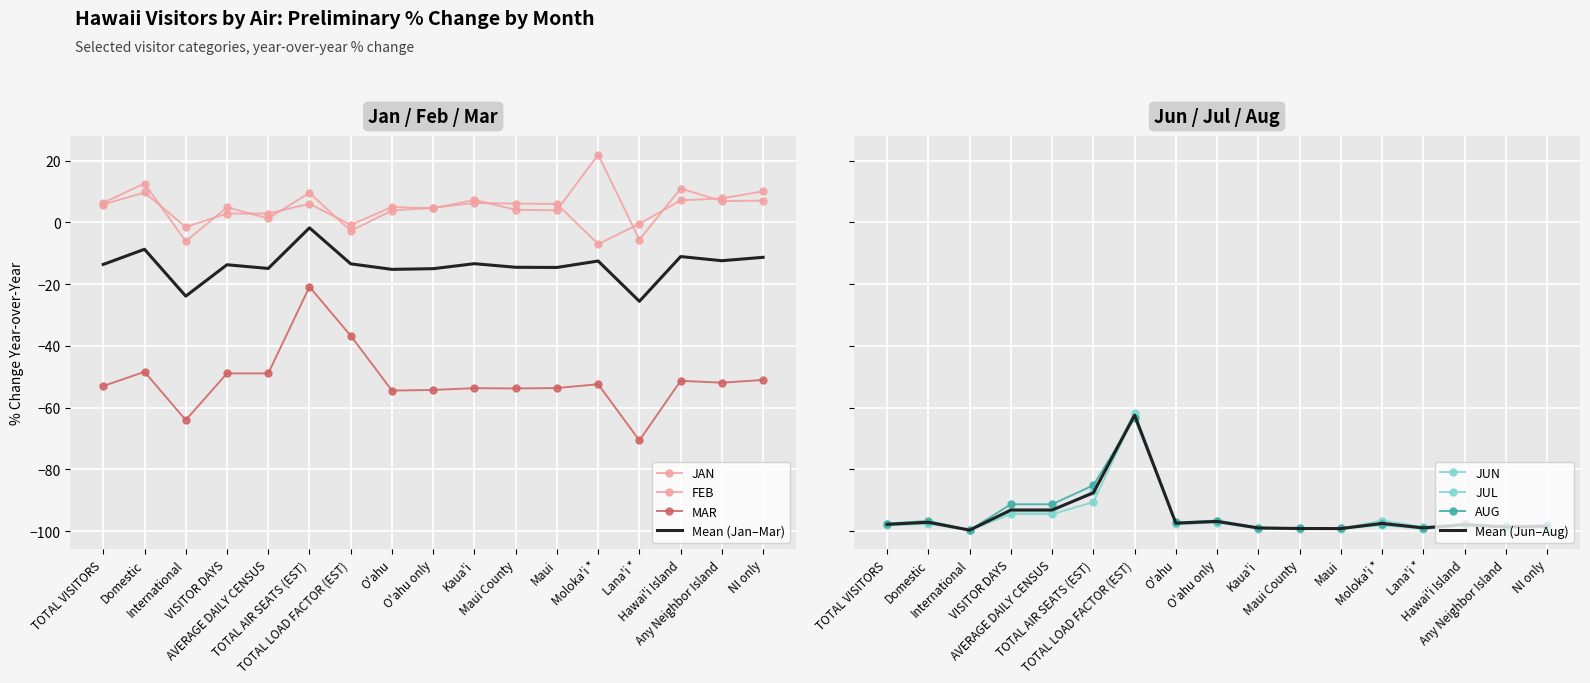

True or false: MAR and FEB intersect in this chart.

False